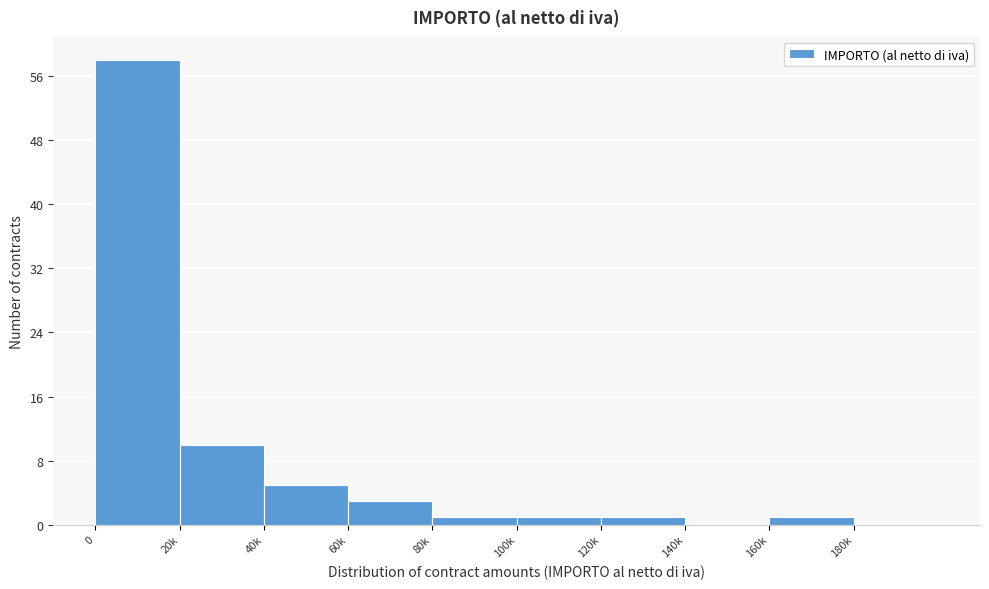

Reading left to right, extract all data points from this chart.

0=58	20k=10	40k=5	60k=3	80k=1	100k=1	120k=1	140k=0	160k=1	180k=0